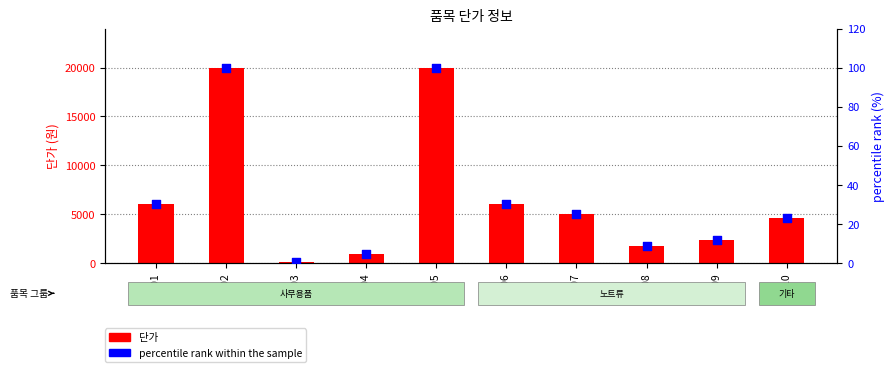

Is the value of 단가 at A008 greater than the value of percentile rank within the sample at A004?

Yes